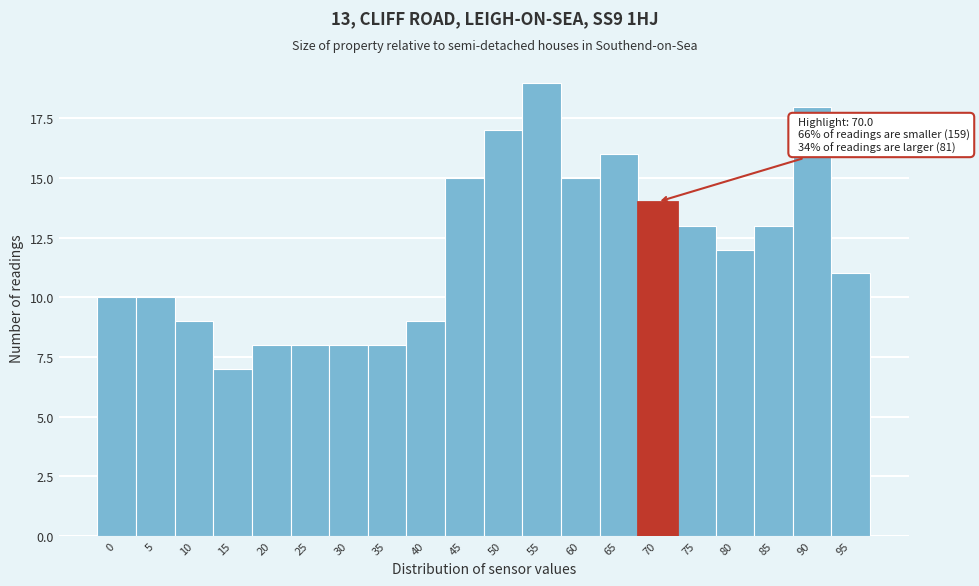

Reading left to right, extract all data points from this chart.

0=10	5=10	10=9	15=7	20=8	25=8	30=8	35=8	40=9	45=15	50=17	55=19	60=15	65=16	70=14	75=13	80=12	85=13	90=18	95=11